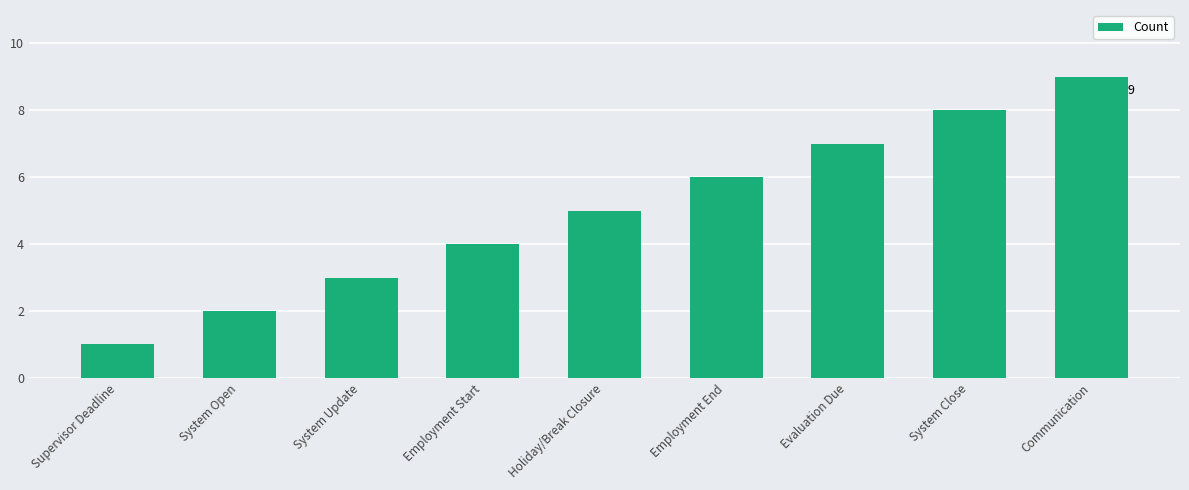

What is the greatest value displayed?

9